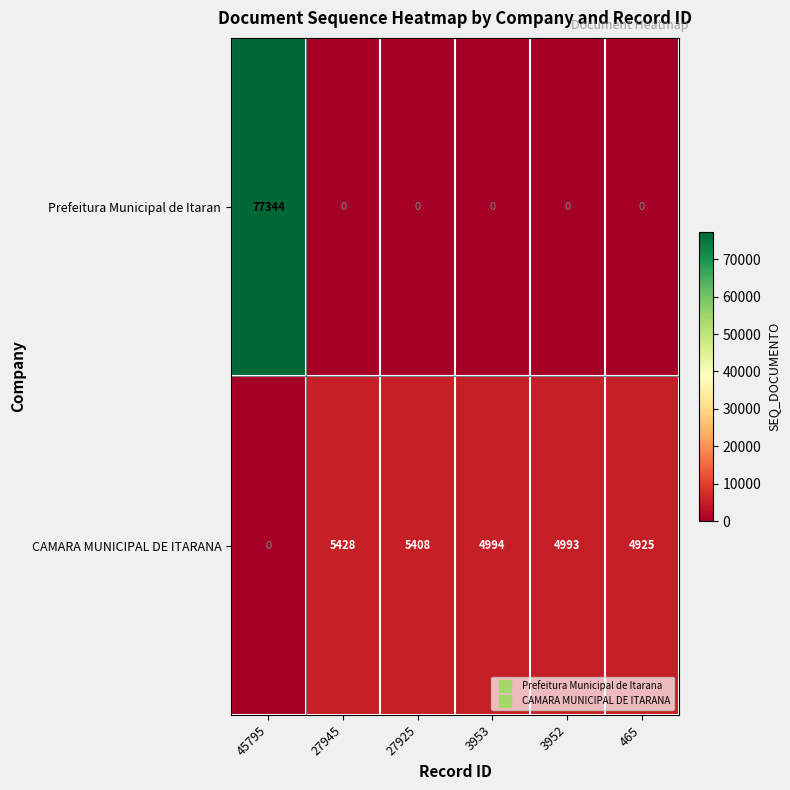

What is the approximate value of Prefeitura Municipal de Itaran at 45795, to the nearest 50?

77350